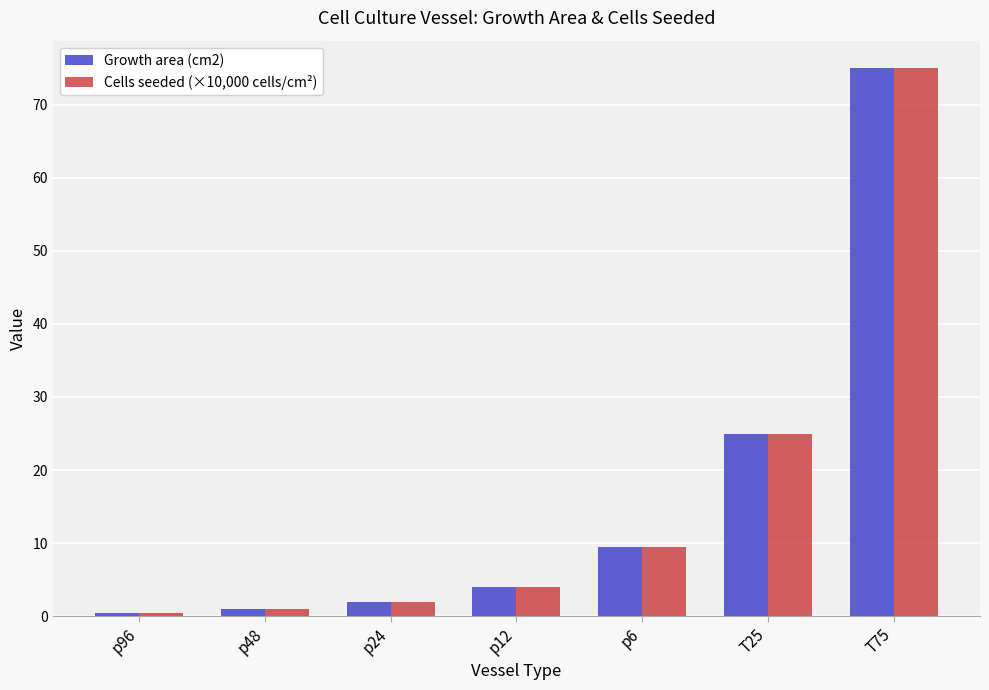

What are all the series names shown in the legend?

Growth area (cm2), Cells seeded (×10,000 cells/cm²)